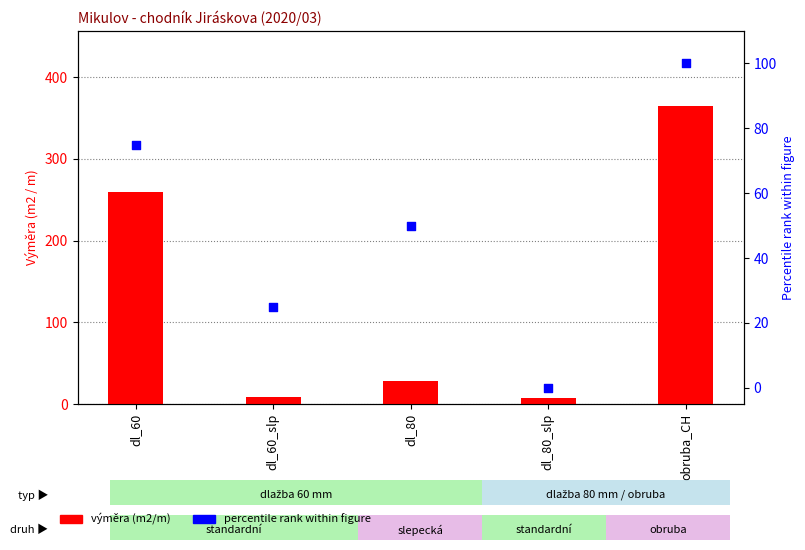

What are all the series names shown in the legend?

výměra (m2/m), percentile rank